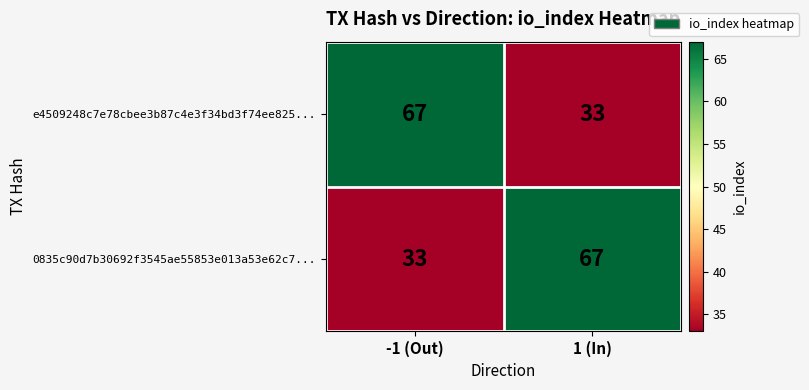

What is the minimum value shown in the chart?

33